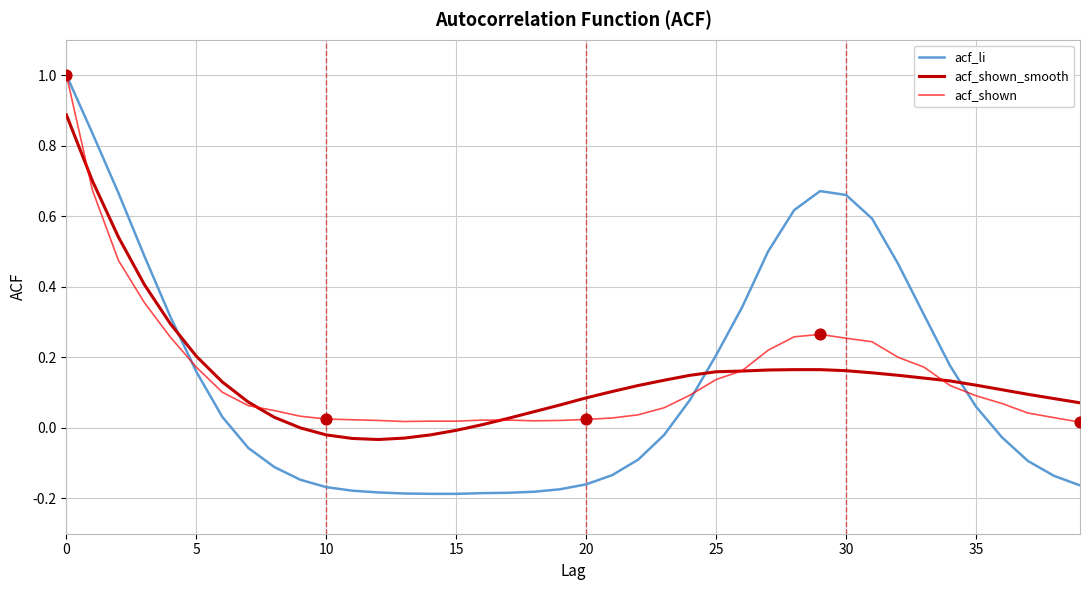

How many times do acf_shown_smooth and acf_li cross each other?

3